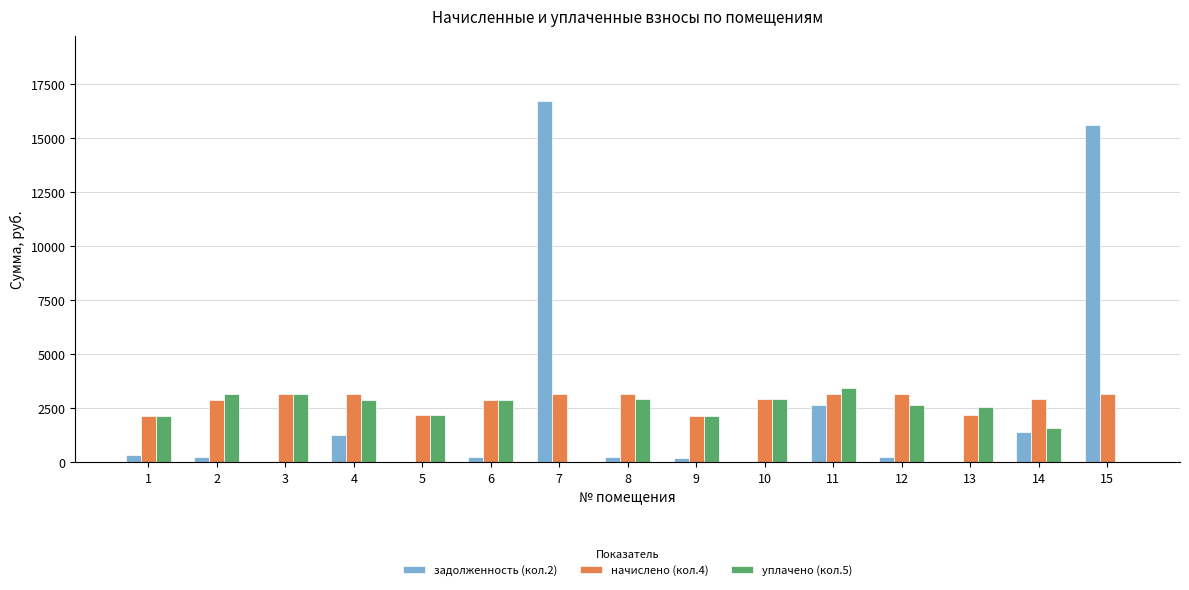

Are the bars horizontal?

No